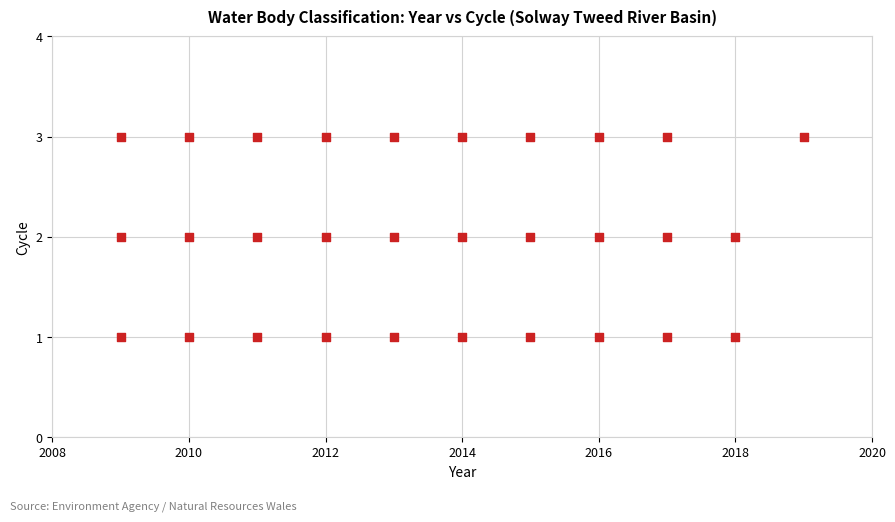

What is the range of X values (max minus min)?

10